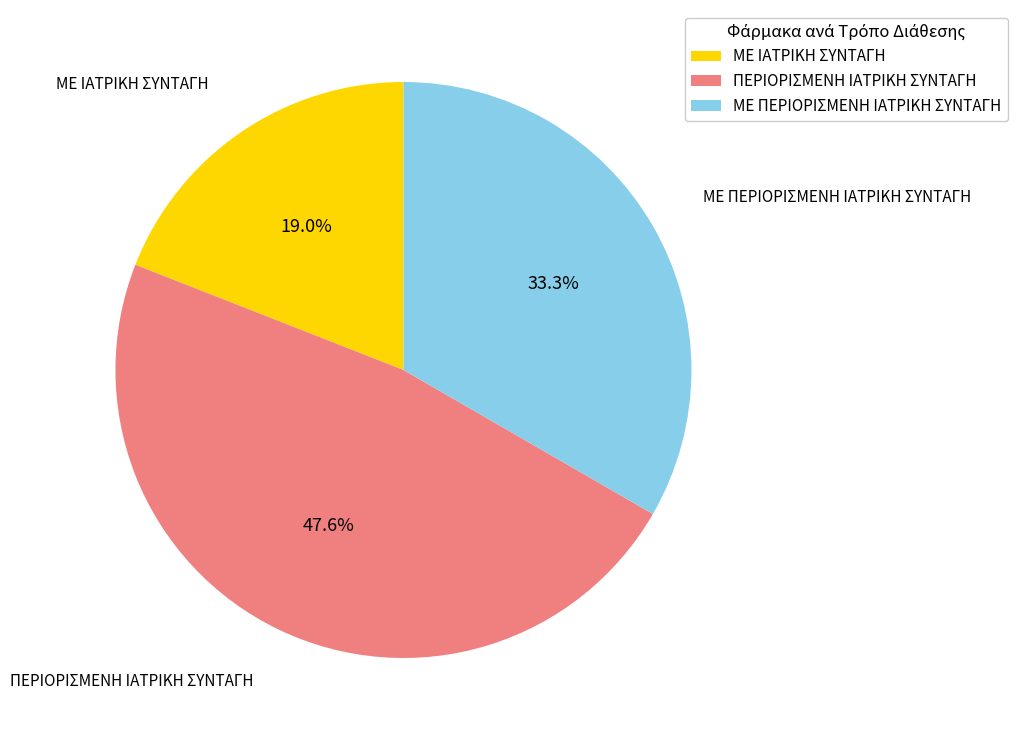

Approximately how many times larger is the value at ΜΕ ΙΑΤΡΙΚΗ ΣΥΝΤΑΓΗ compared to ΠΕΡΙΟΡΙΣΜΕΝΗ ΙΑΤΡΙΚΗ ΣΥΝΤΑΓΗ?

0.4